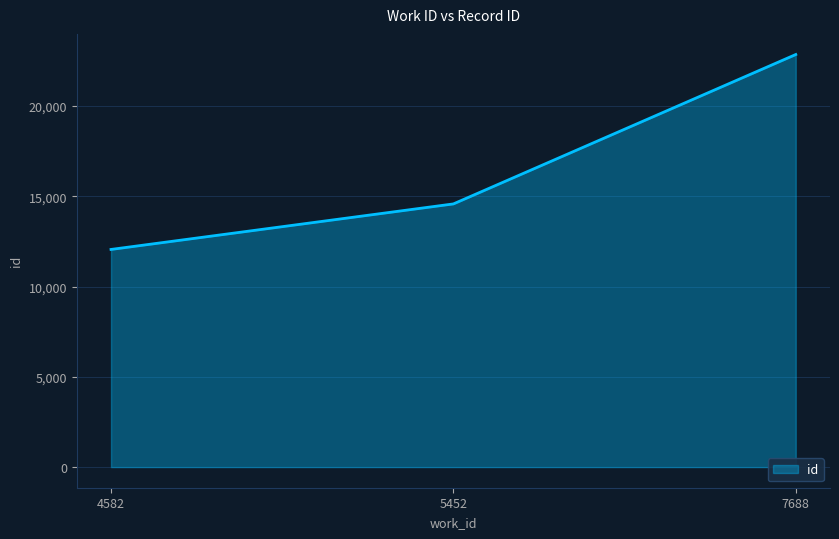

What is the smallest value displayed?

12053